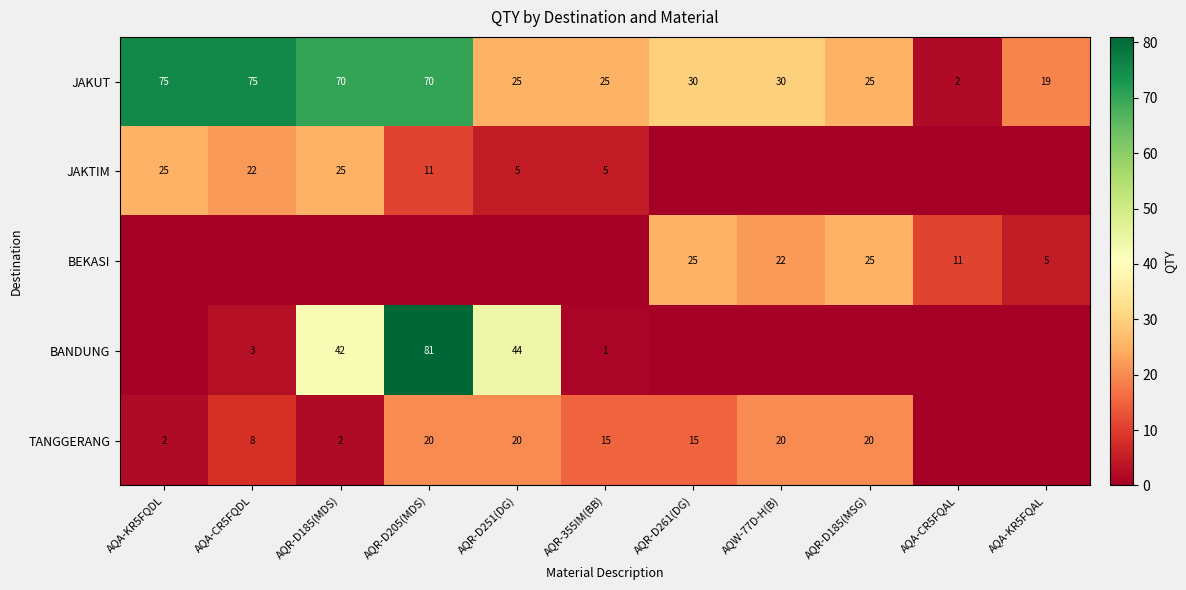

At how many categories does at least one series exceed 73?

3